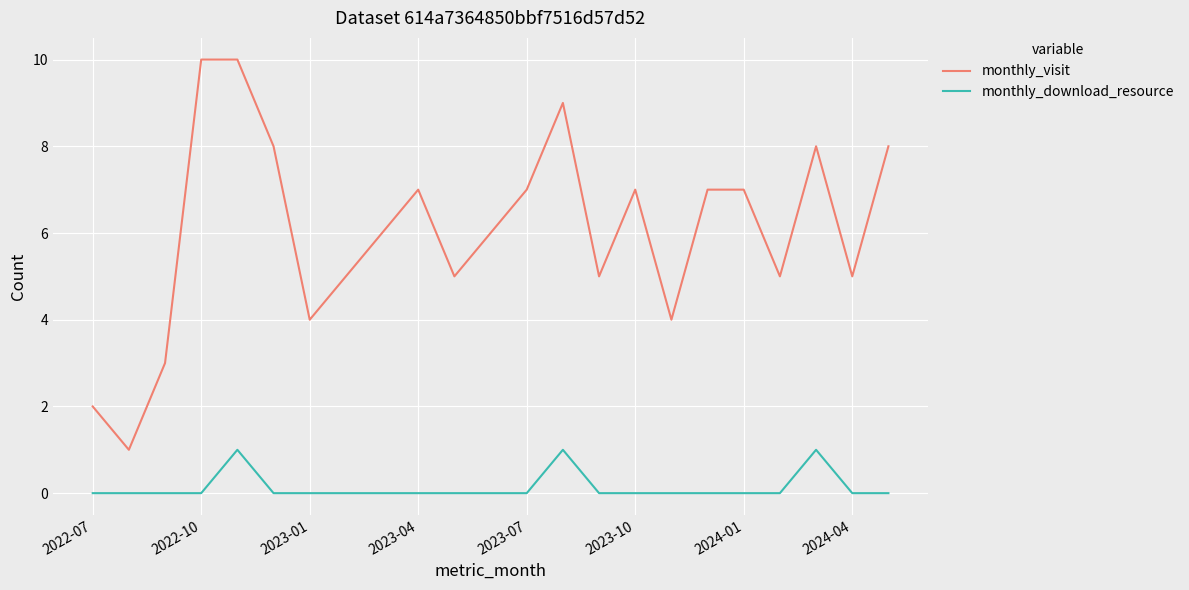

Reading left to right, transcribe all the data shown in this chart.

monthly_visit: 2	1	3	10	10	8	4	5	6	7	5	6	7	9	5	7	4	7	7	5	8	5	8
monthly_download_resource: 0	0	0	0	1	0	0	0	0	0	0	0	0	1	0	0	0	0	0	0	1	0	0